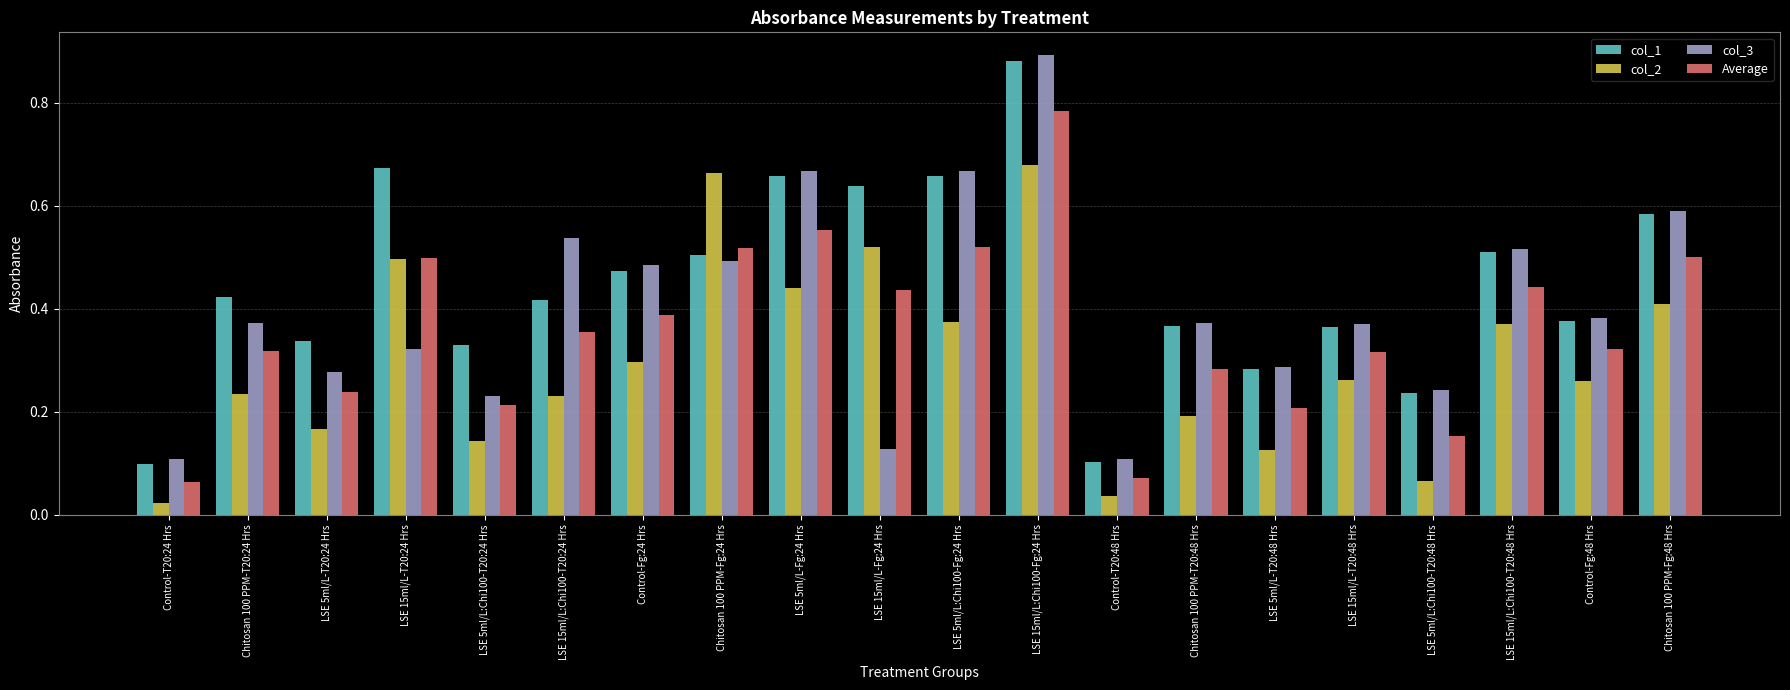

List the series in order of their overall mean, highest first.

col_1, col_3, Average, col_2